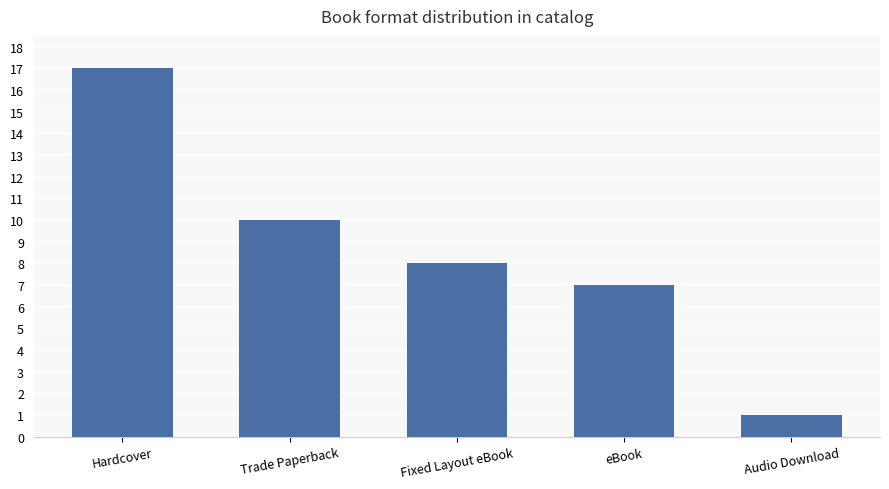

Reading left to right, list all the values displayed in this chart.

17	10	8	7	1